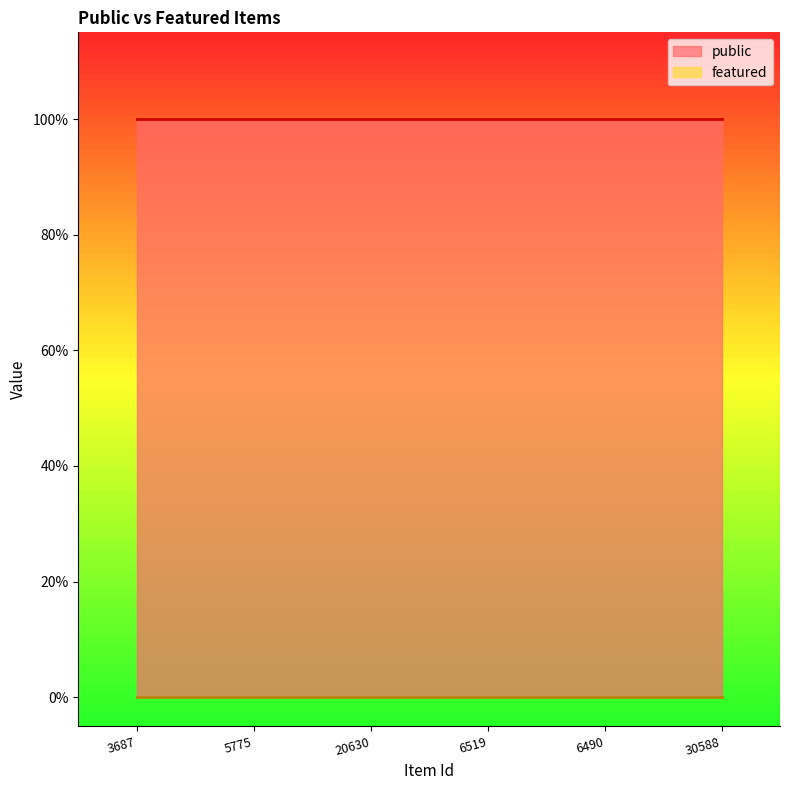

Which series has the largest total across all categories?

public